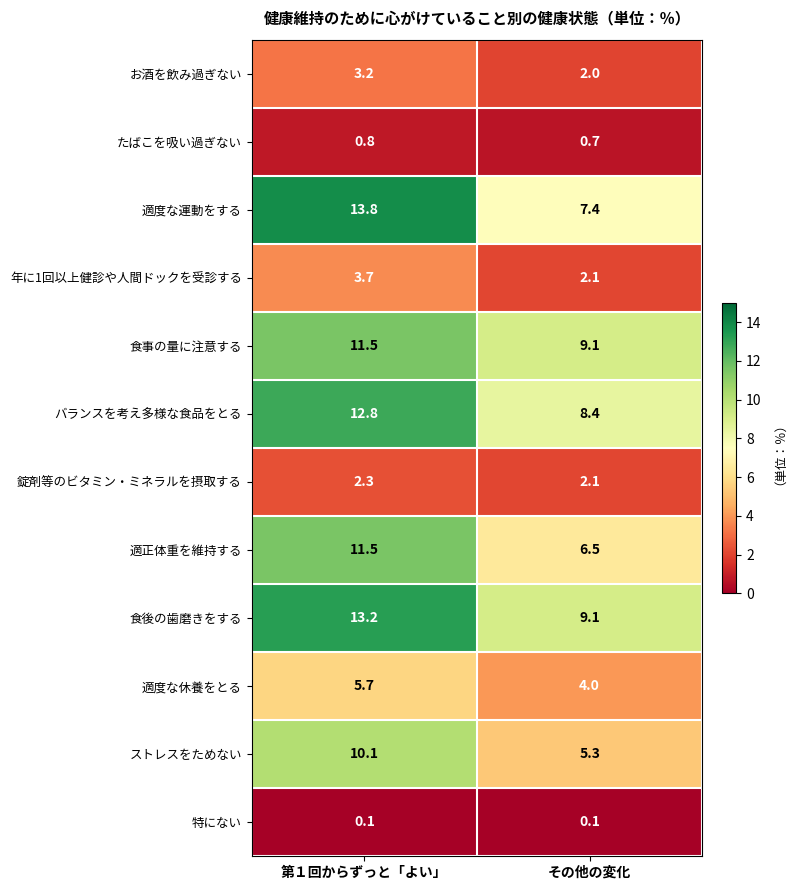

What is the difference between the highest and lowest values at 第１回からずっと「よい」?

13.7